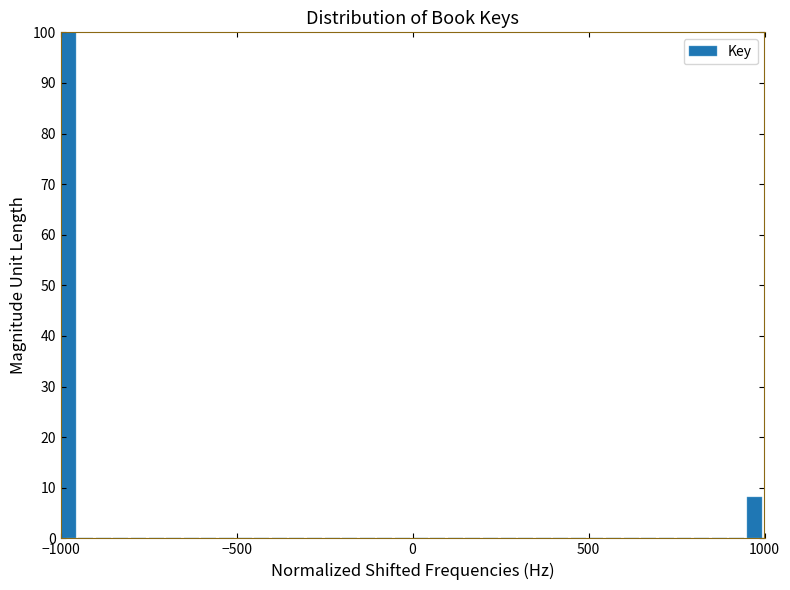

Read against the x-axis, roughly where is the centre of the tallest bar?

-1000